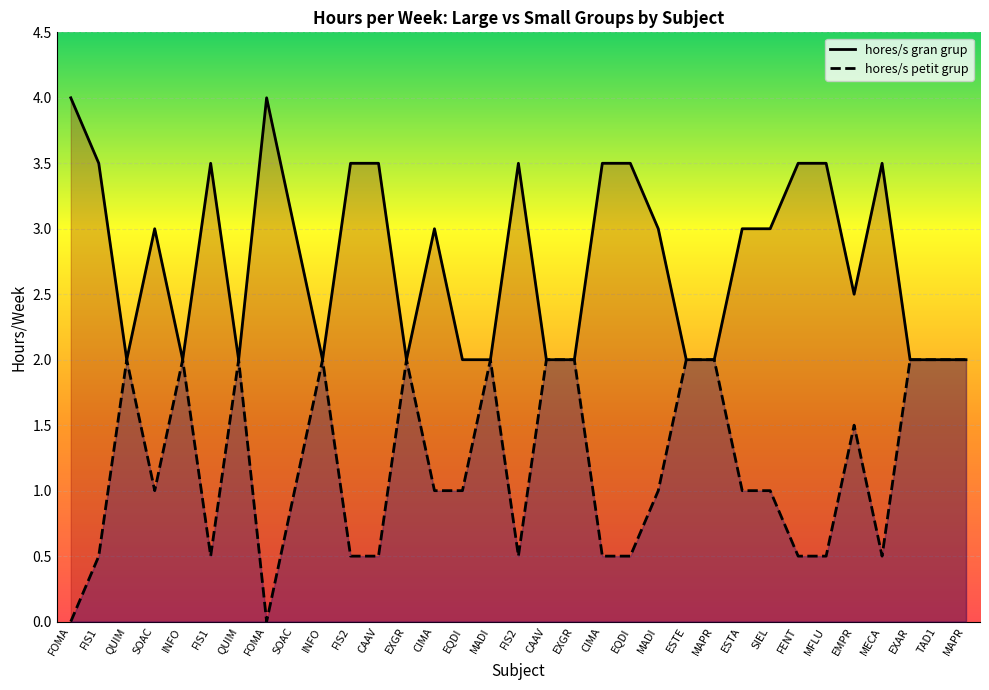

What is the difference between the maximum and minimum values in the hores/s gran grup series?

2.0